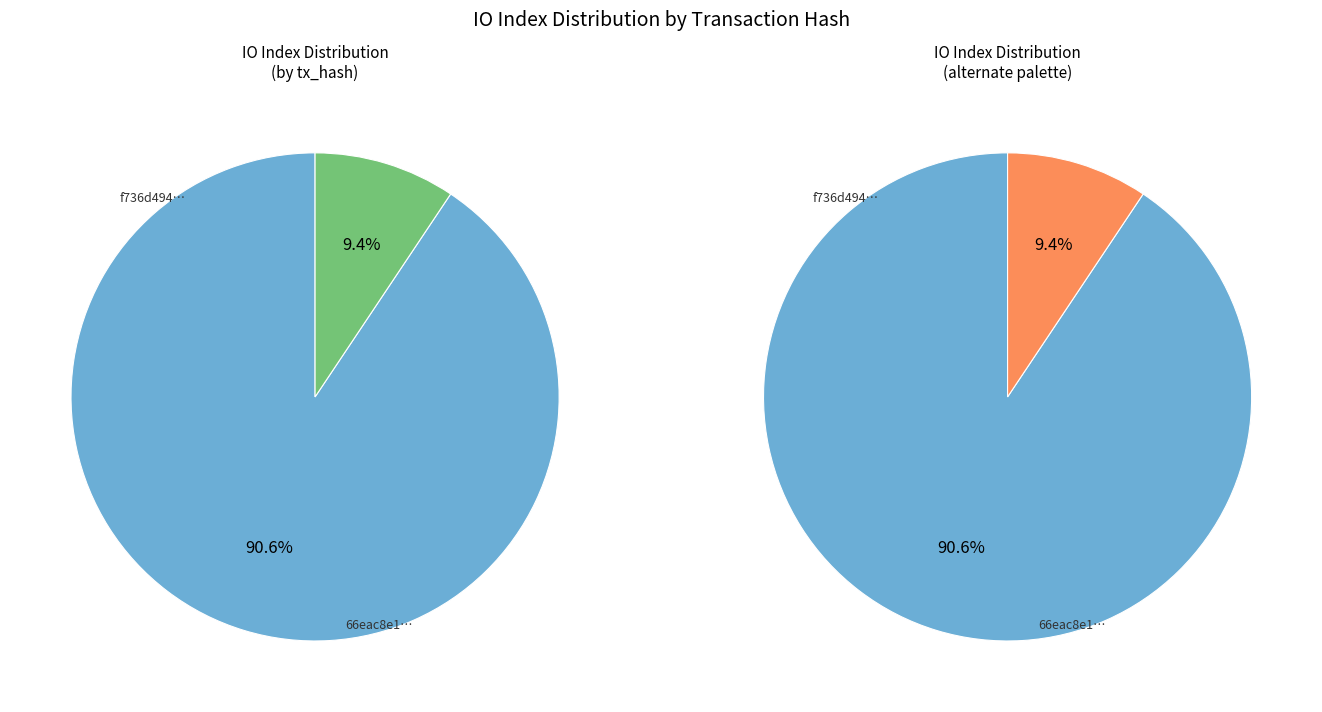

To the nearest percent, what percentage of the pie is values?

91%